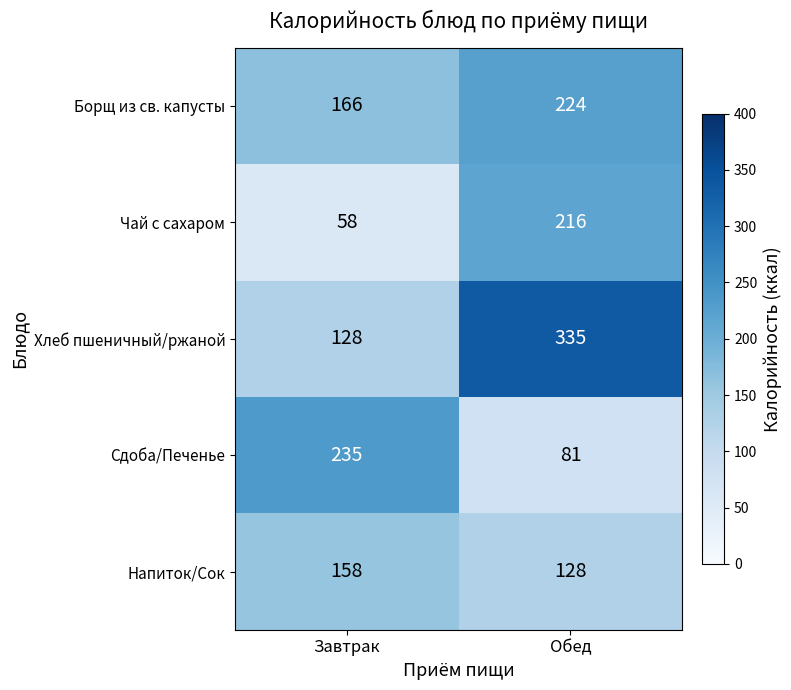

What is the spread (max minus min) of values at Обед?

254